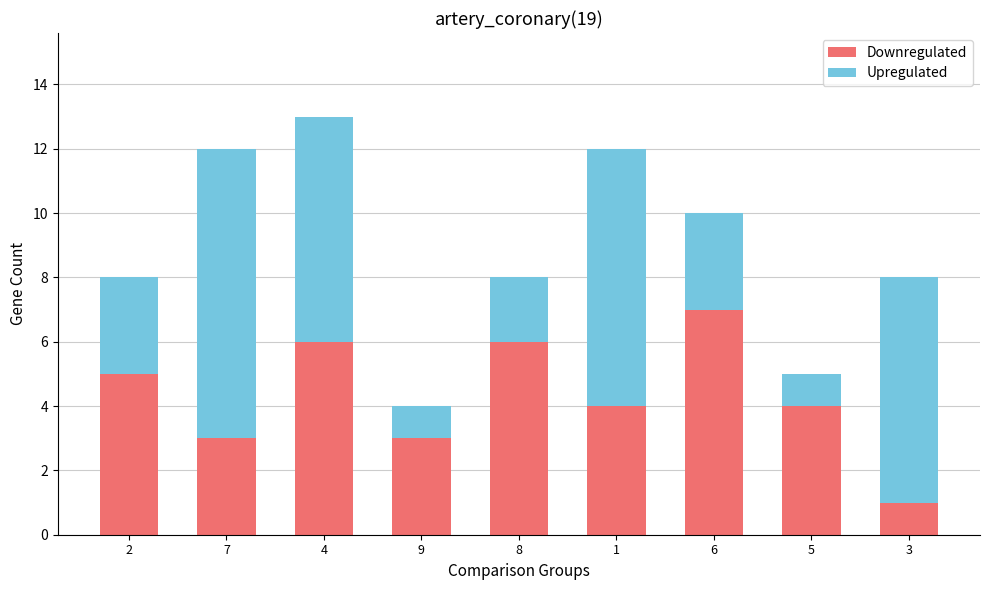

What are all the series names shown in the legend?

Downregulated, Upregulated